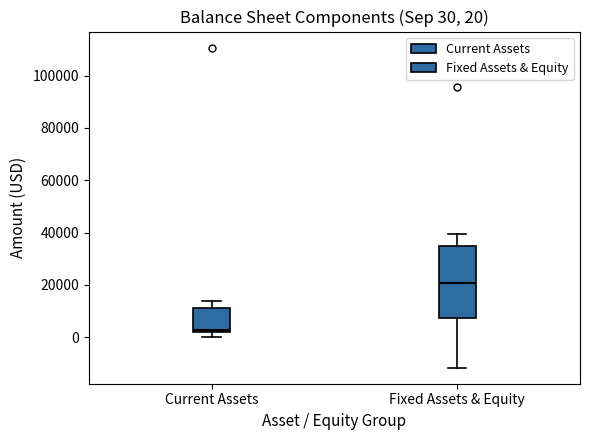

Which box is the tallest, from its lower edge to its upper edge?

Fixed Assets & Equity